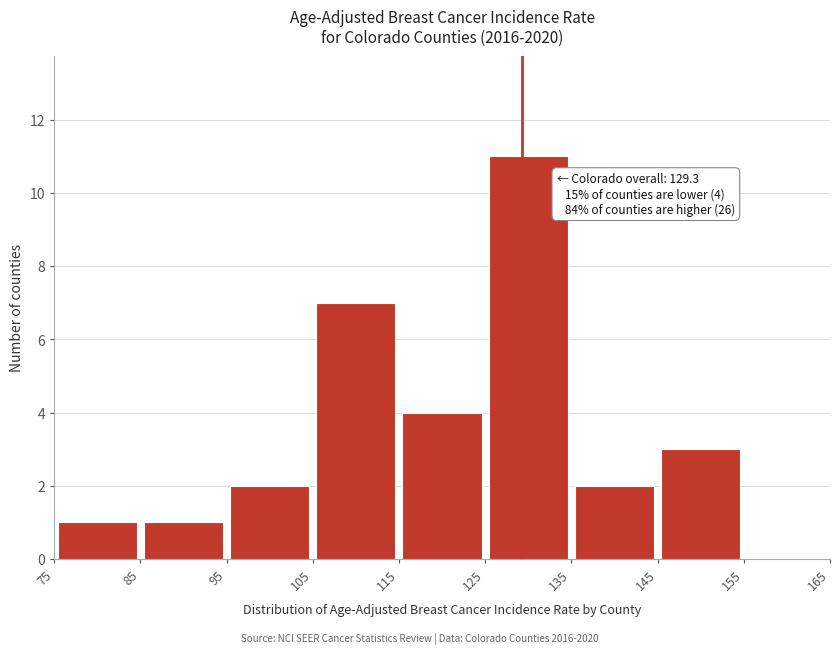

Which range on the x-axis has the tallest bar?

125 to 135